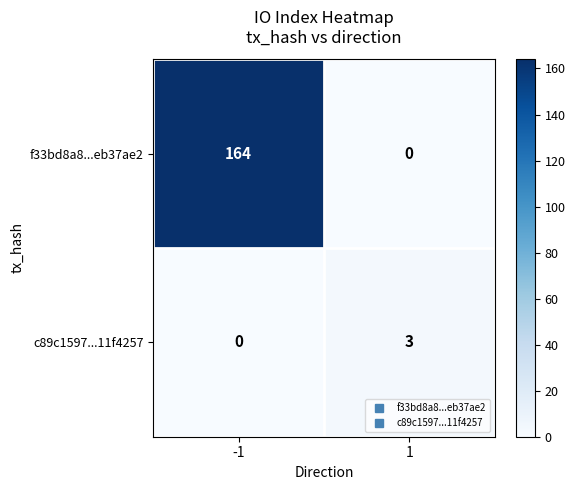

True or false: c89c1597...11f4257 has a value of 3 at 1.

True